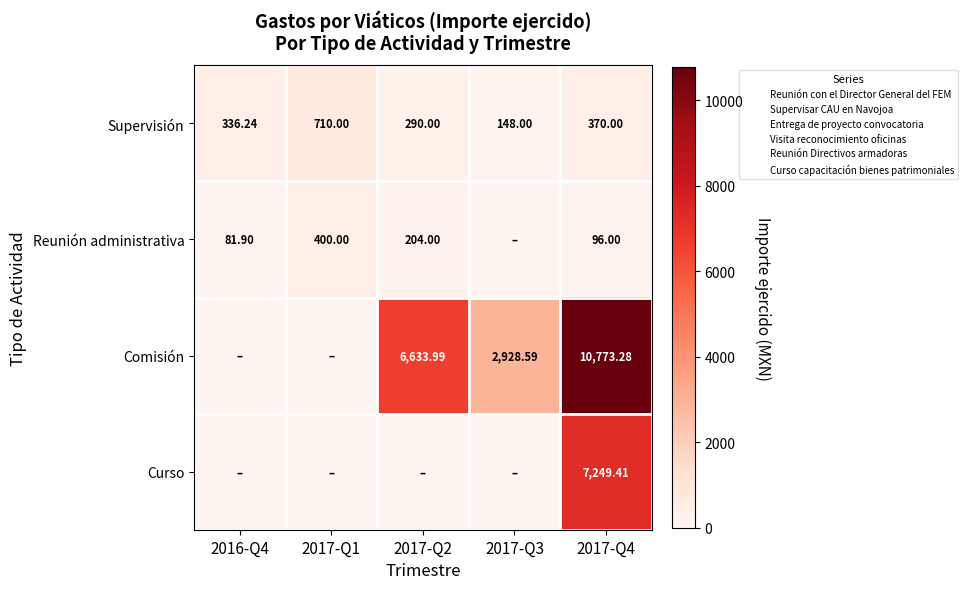

The Reunión administrativa series shows 165.8 at 2017-Q1. True or false?

False